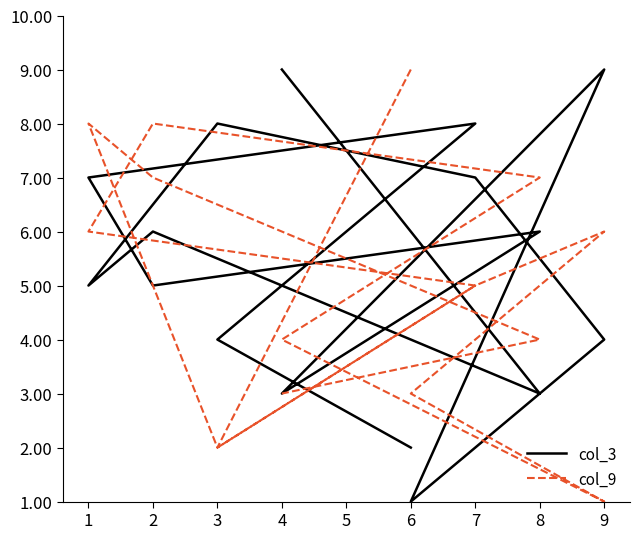

The value of col_3 at 2 is 1. True or false?

False